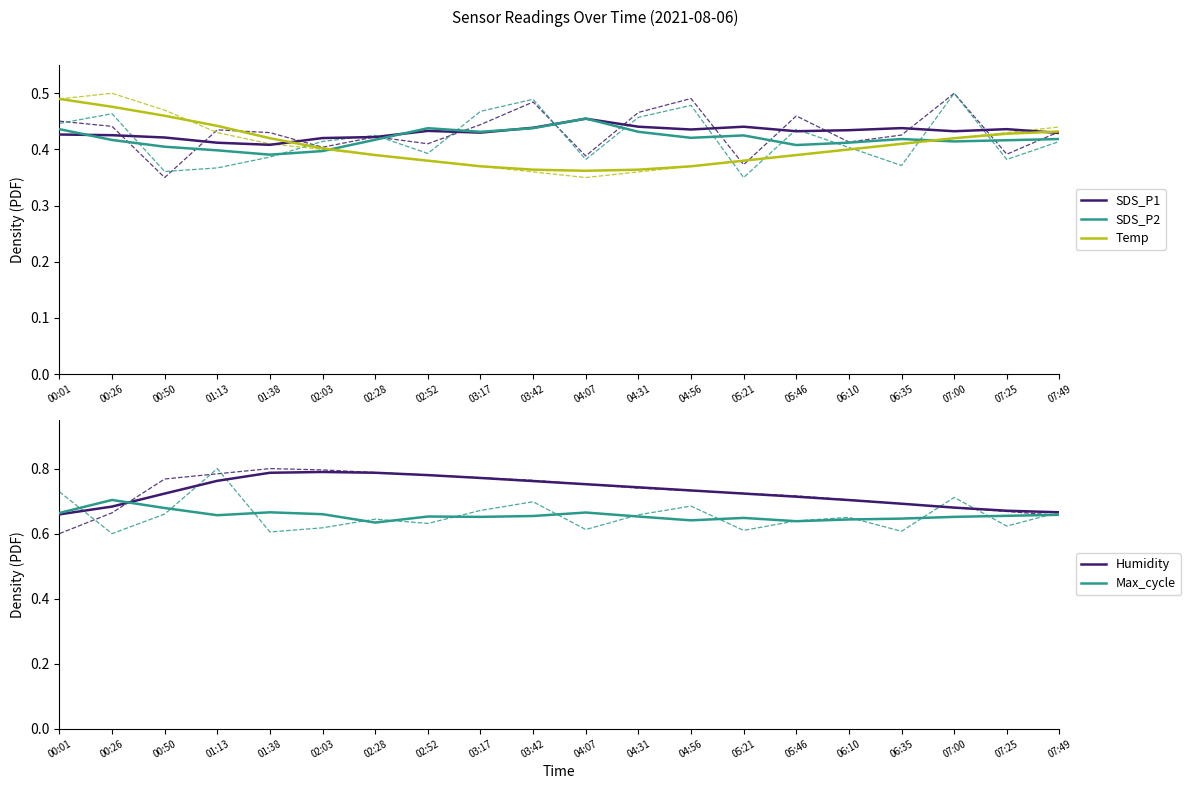

True or false: Humidity and Temp intersect in this chart.

False